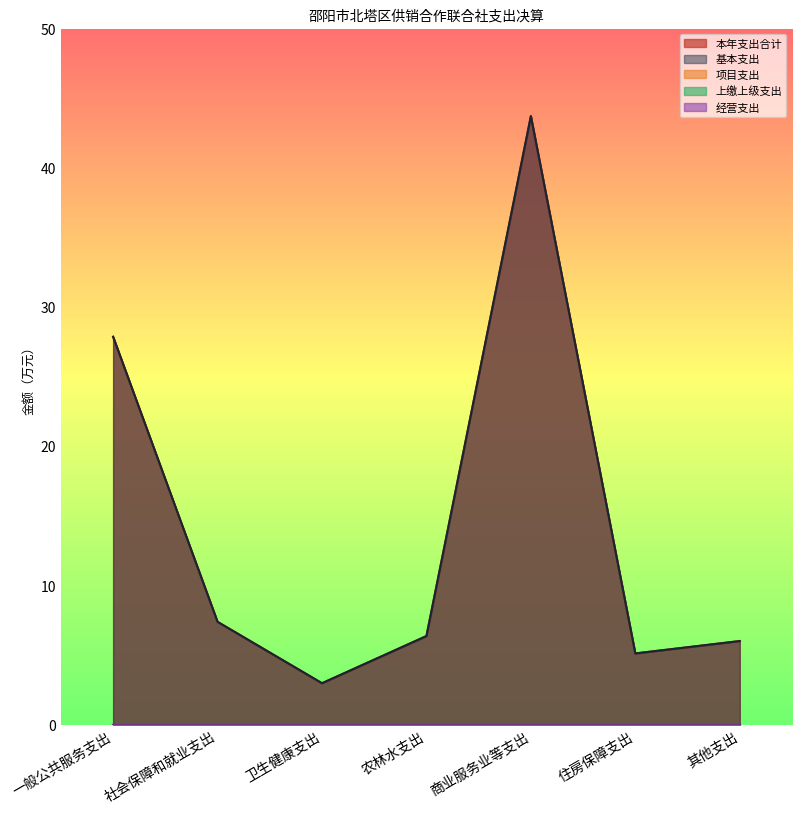

What is the spread (max minus min) of values at 社会保障和就业支出?

7.4